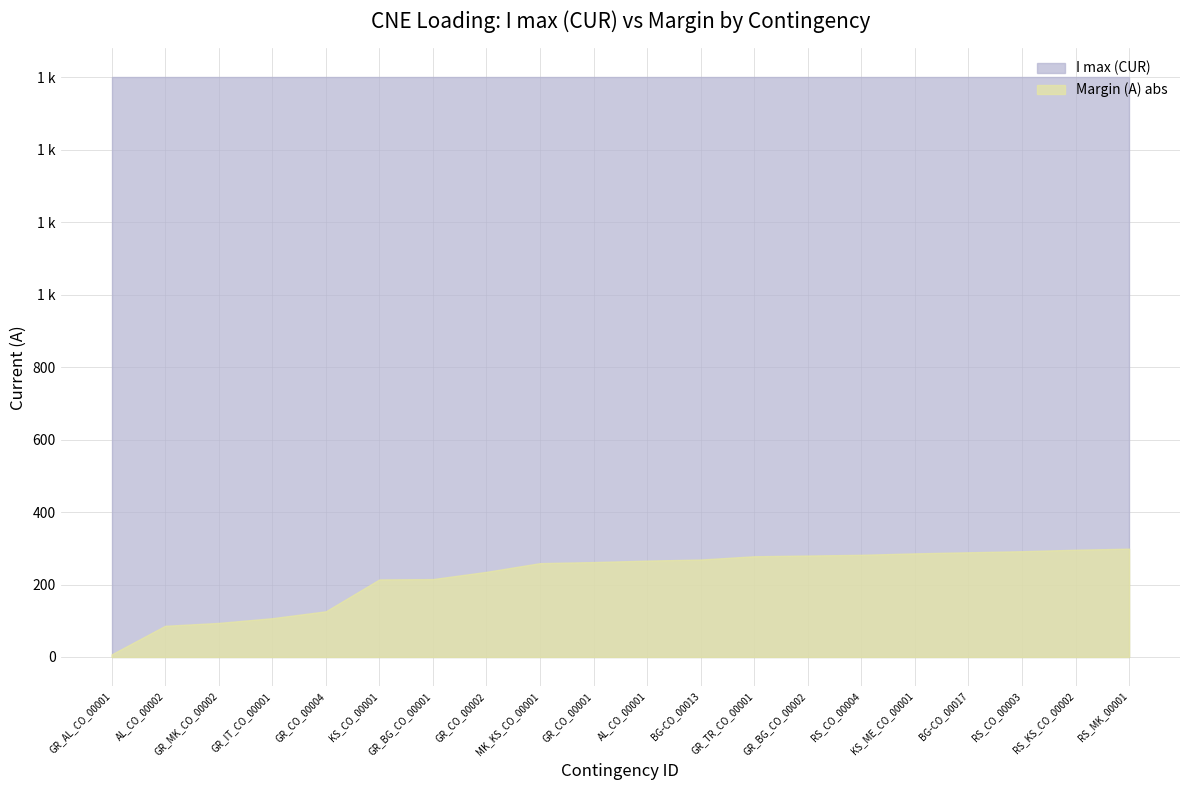

Reading left to right, what are all the values shown in this chart?

7	86	94	107	126	214	215	235	259	262	266	269	278	280	282	286	289	292	296	299